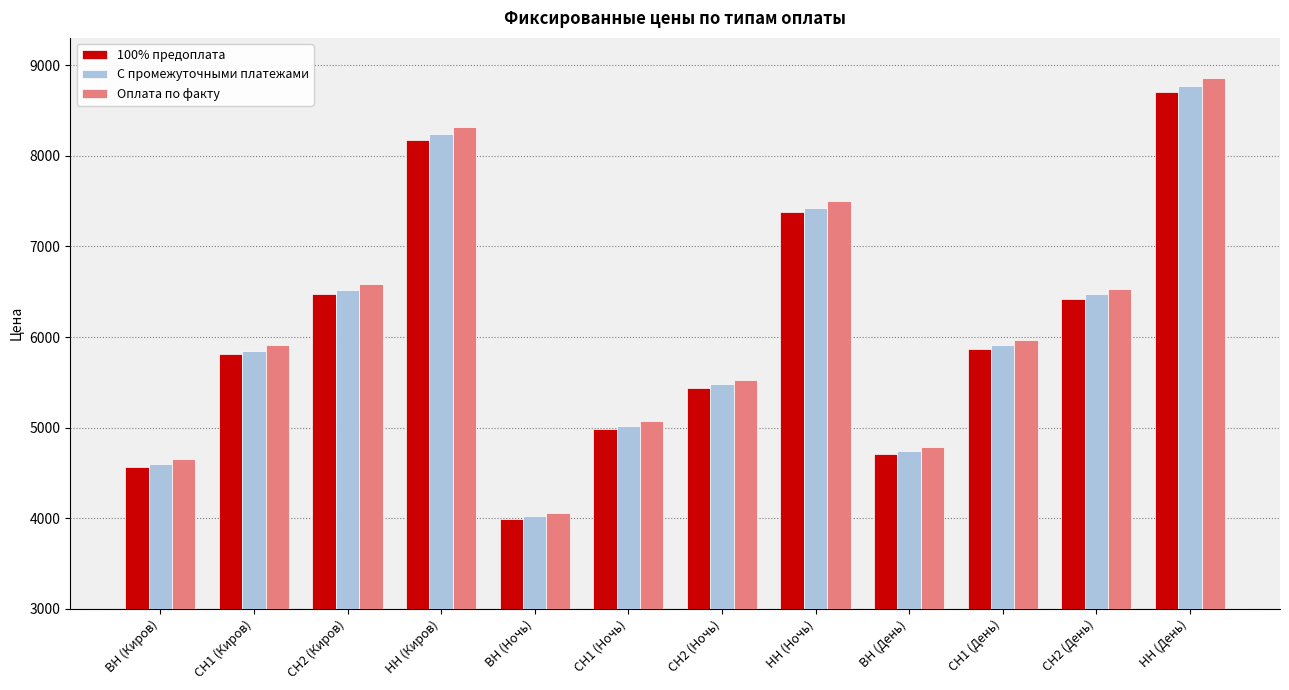

What is the sum of the Оплата по факту values at СН2 (Ночь) and ВН (Ночь)?

9590